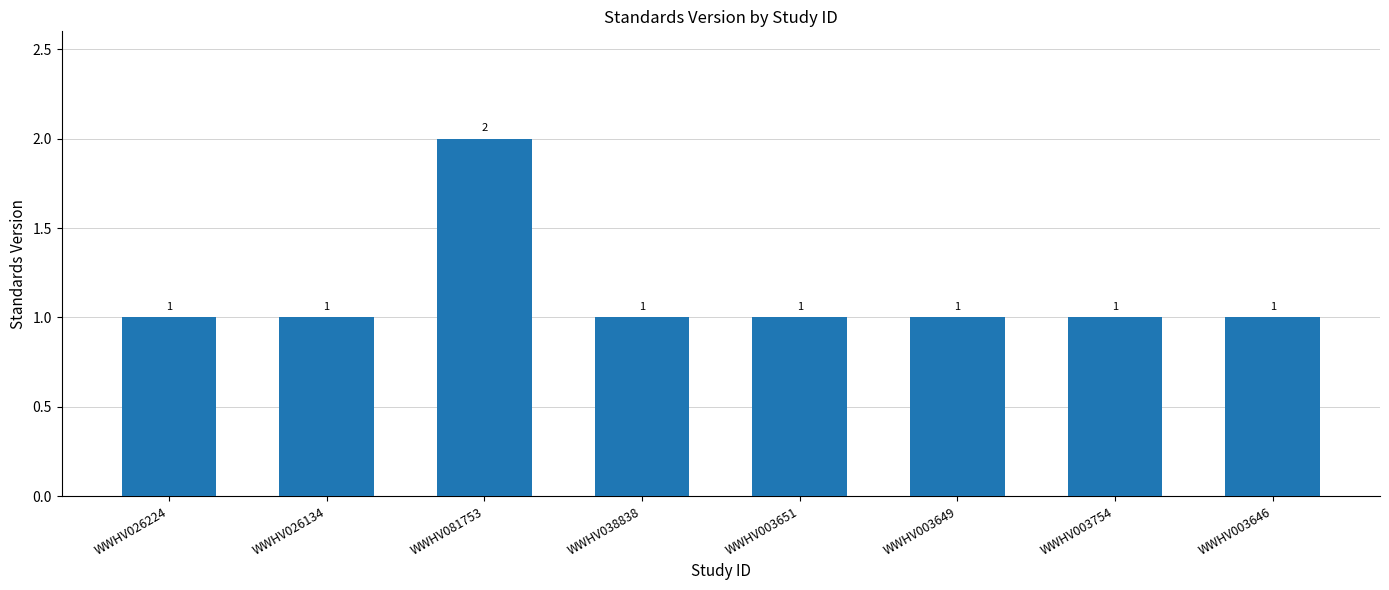

How many data points does each series have?

8